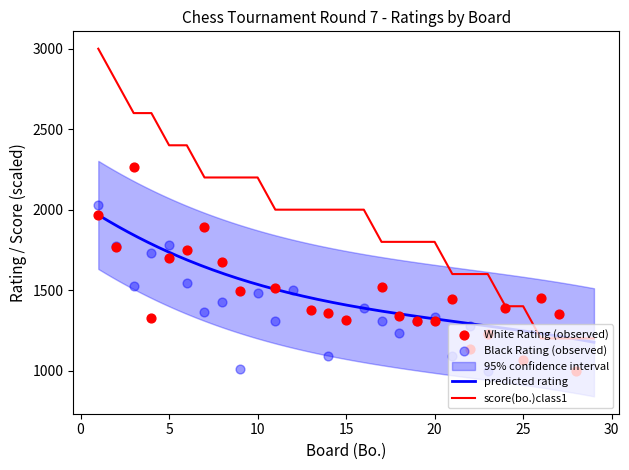

At which category is the sum across all series the highest?

1